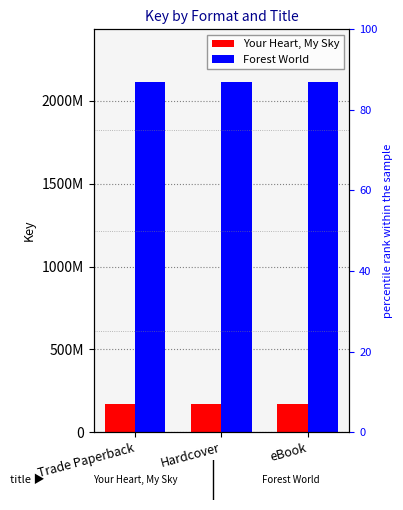

What is the label of the 2nd bar from the right?

Hardcover